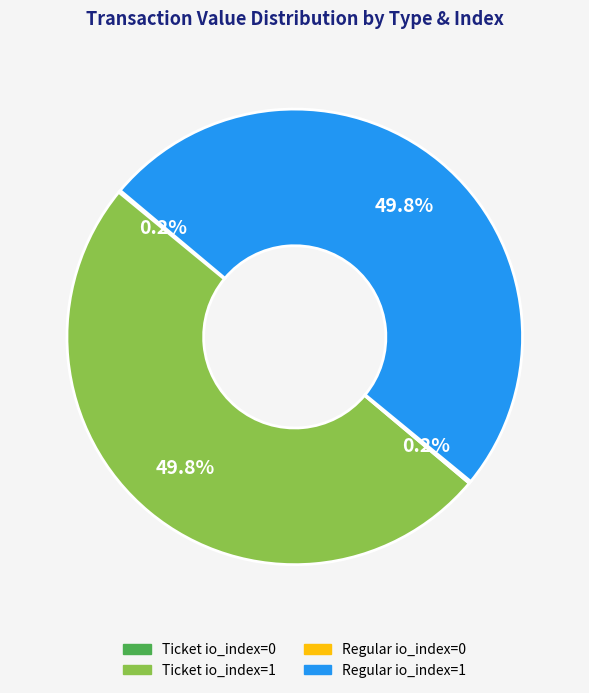

Combined, do Regular io_index=1 and Ticket io_index=1 account for over 50%?

Yes